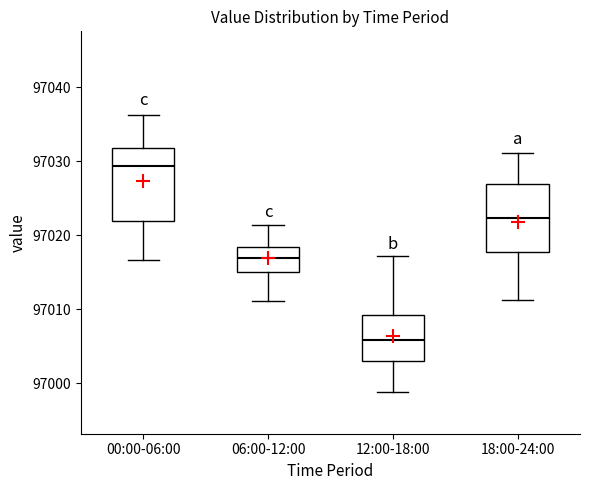

Which box has the lowest median line?

12:00-18:00